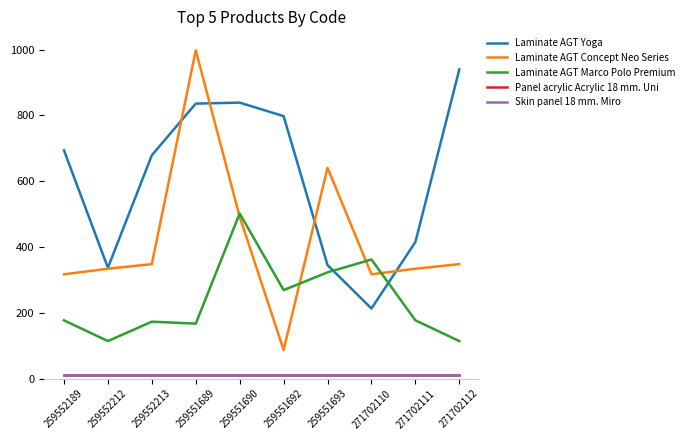

Is this an area chart (filled region under the line)?

No